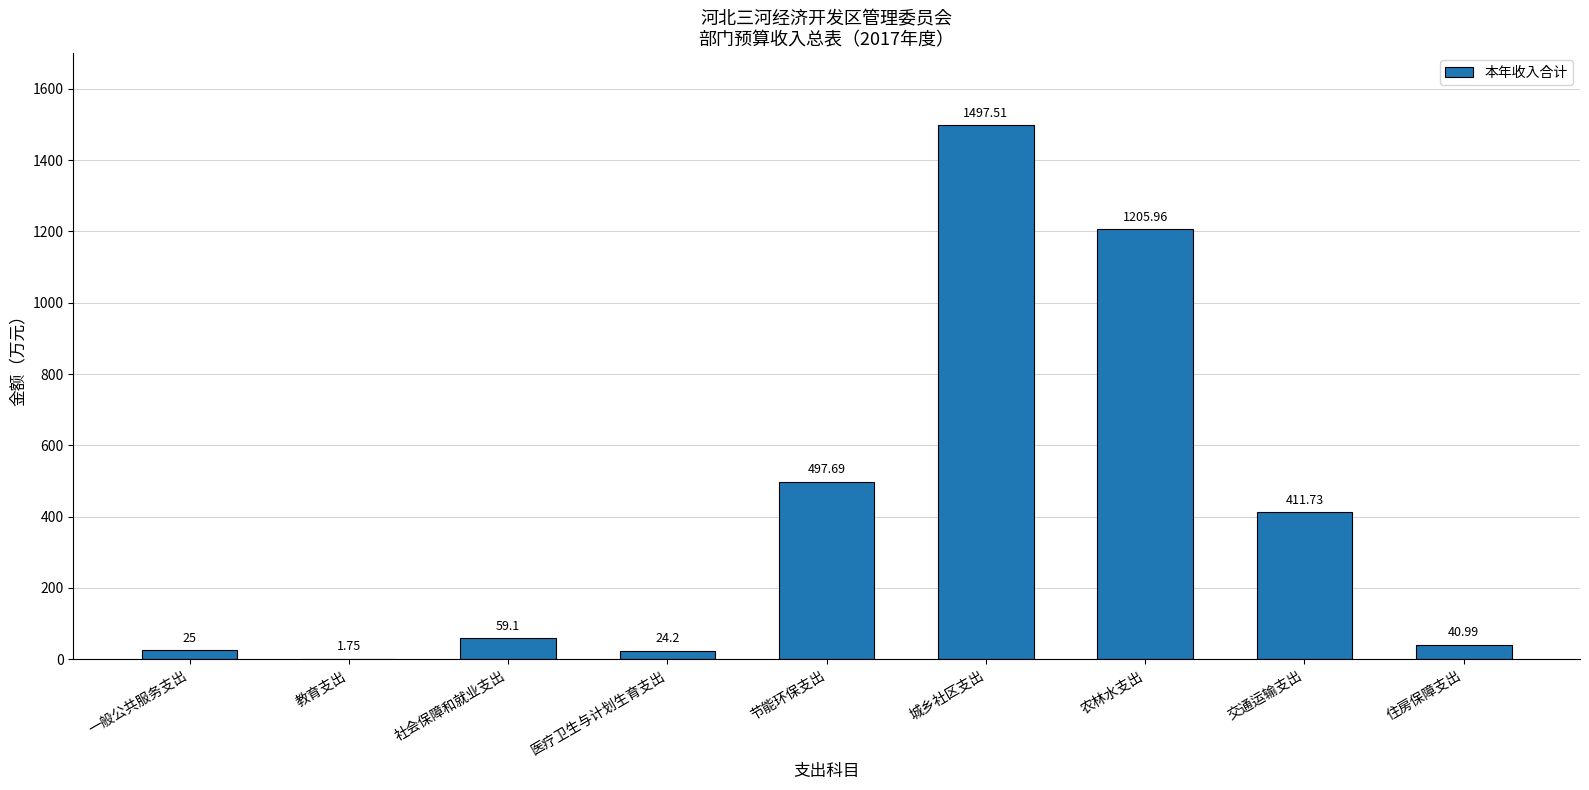

How many categories are shown in the chart?

9